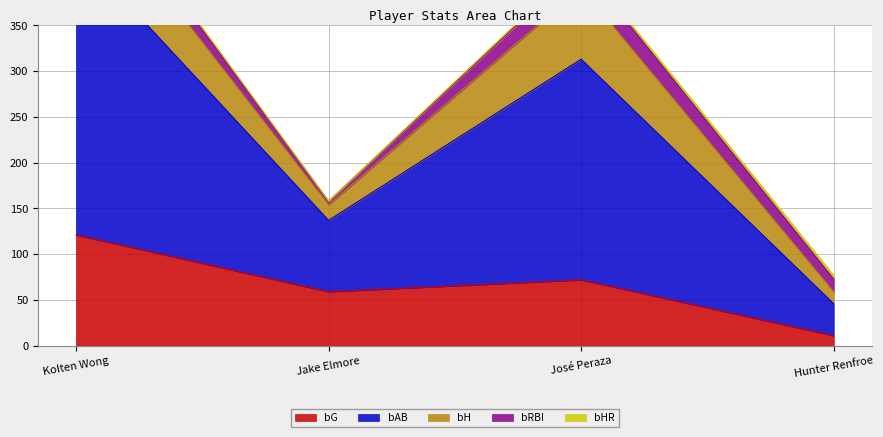

Rank the categories by bG value from lowest to highest.

Hunter Renfroe, Jake Elmore, José Peraza, Kolten Wong